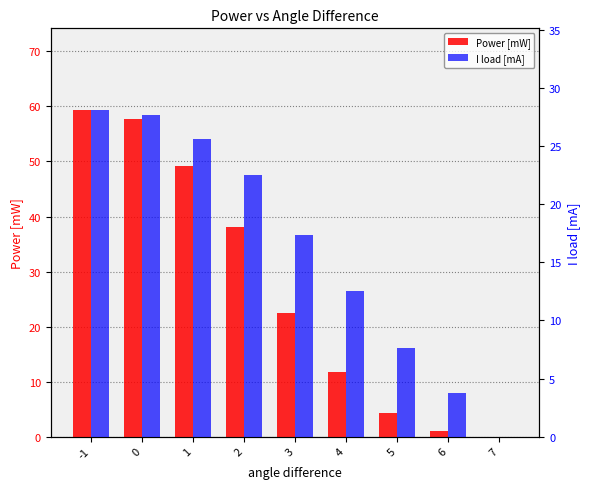

At how many categories does at least one series exceed 57?

2